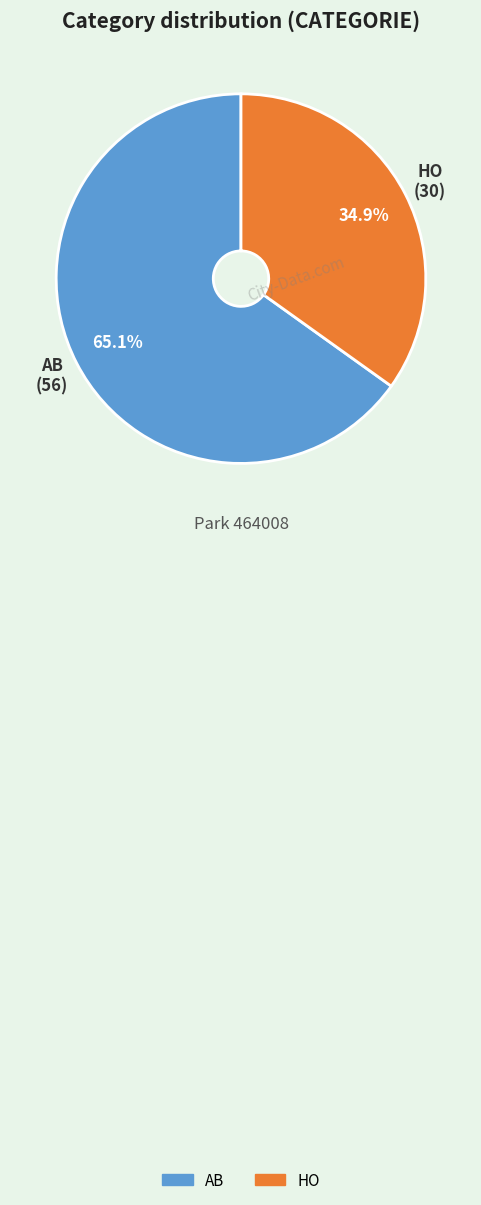

Rank the categories by value from highest to lowest.

AB, HO